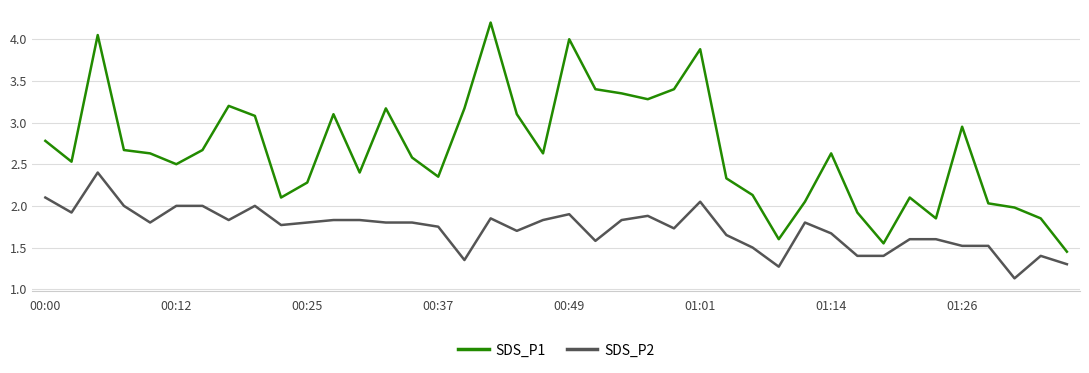

What are all the series names shown in the legend?

SDS_P1, SDS_P2